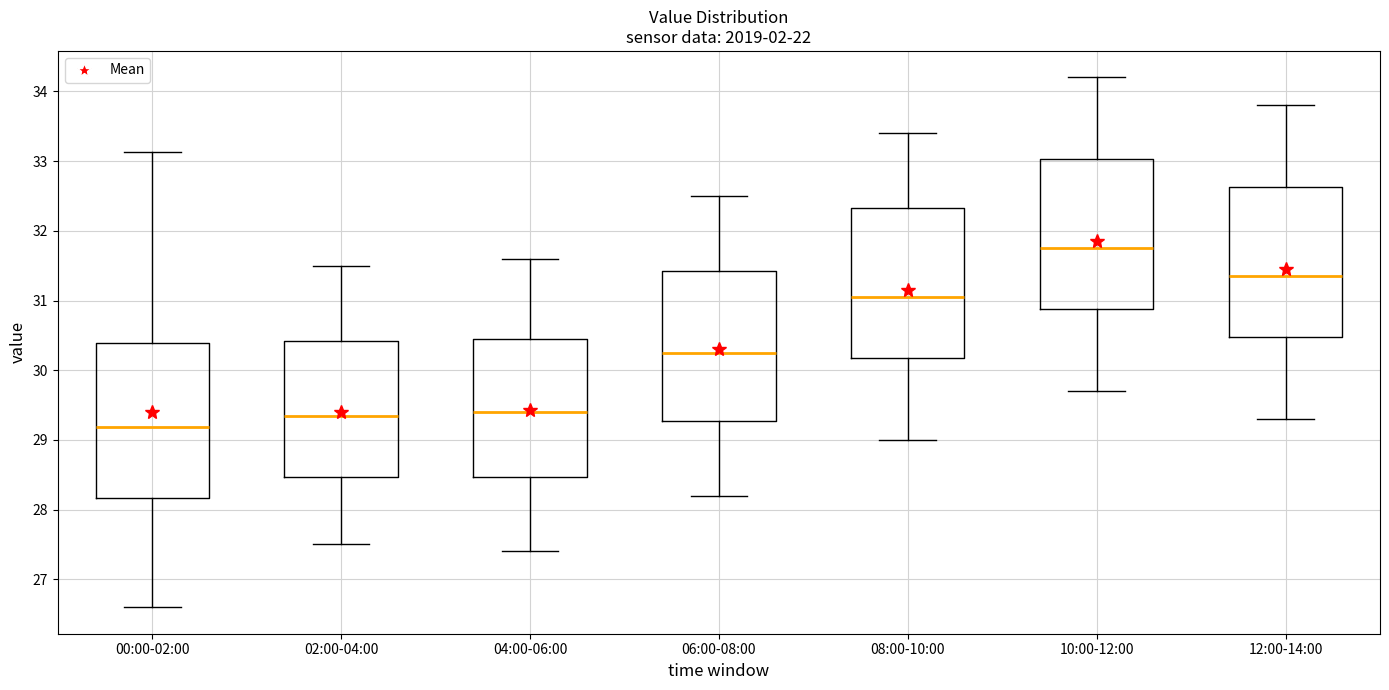

Which box has the highest median line?

10:00-12:00